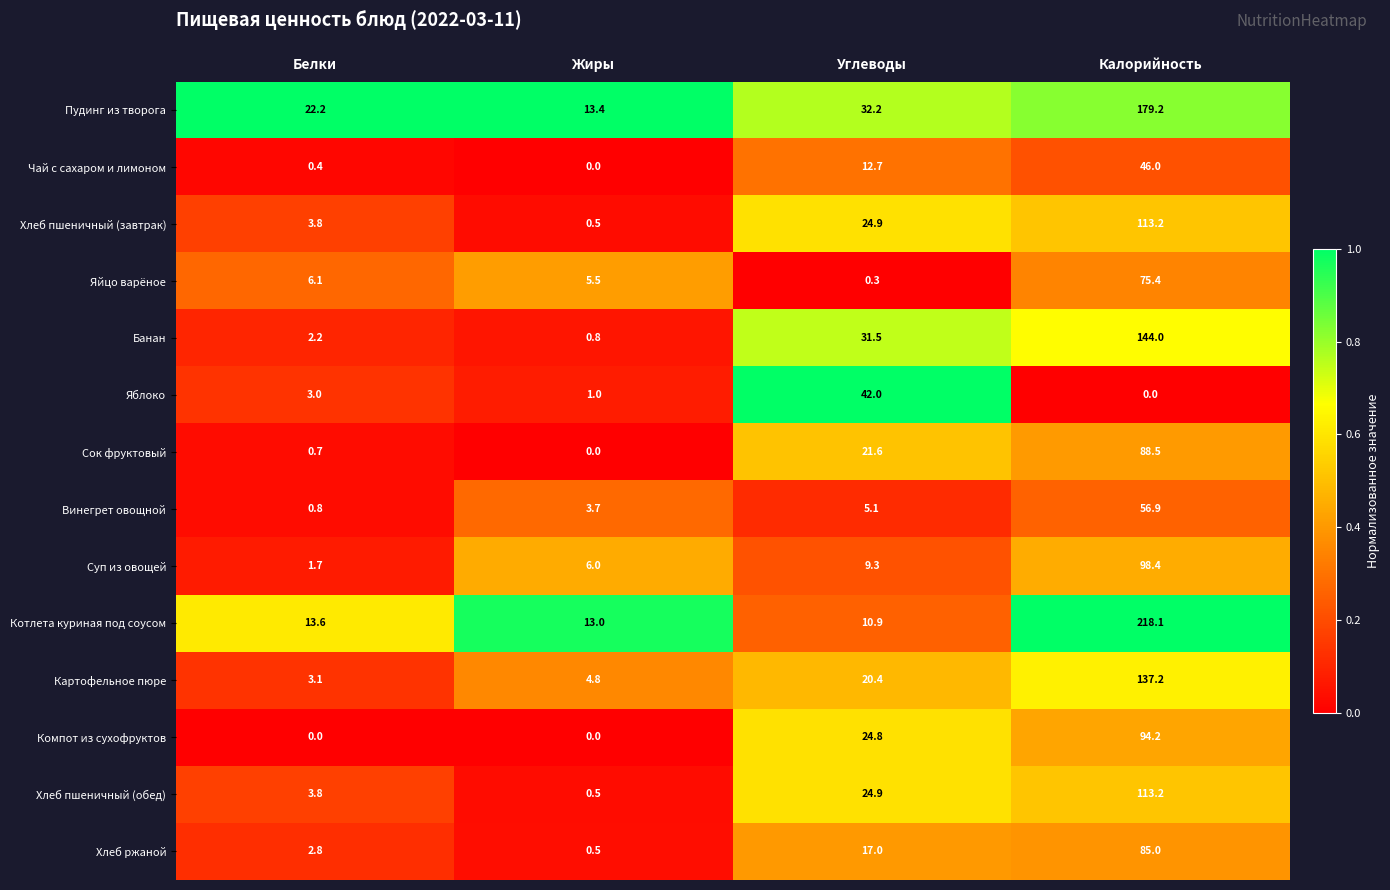

What is the total value across all series at Белки?

64.2